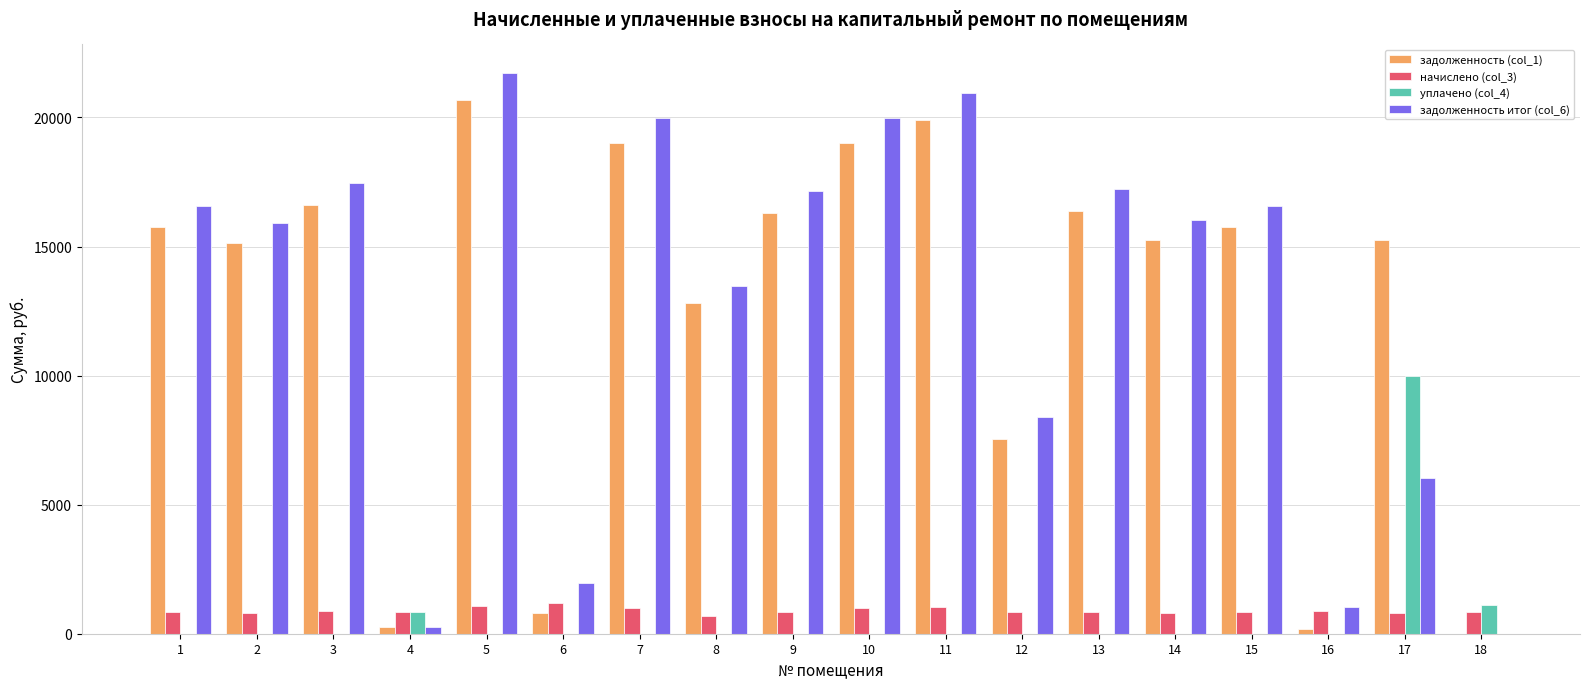

Is the value of задолженность итог (col_6) at 17 greater than the value of начислено (col_3) at 11?

Yes